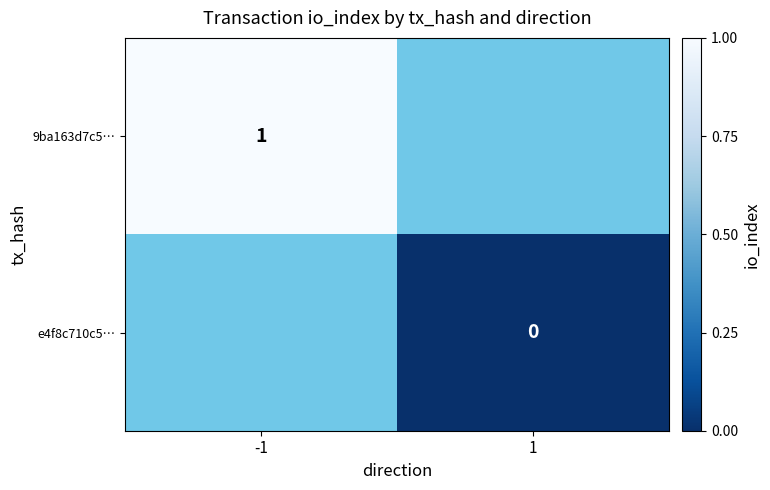

How many categories are shown in the chart?

2